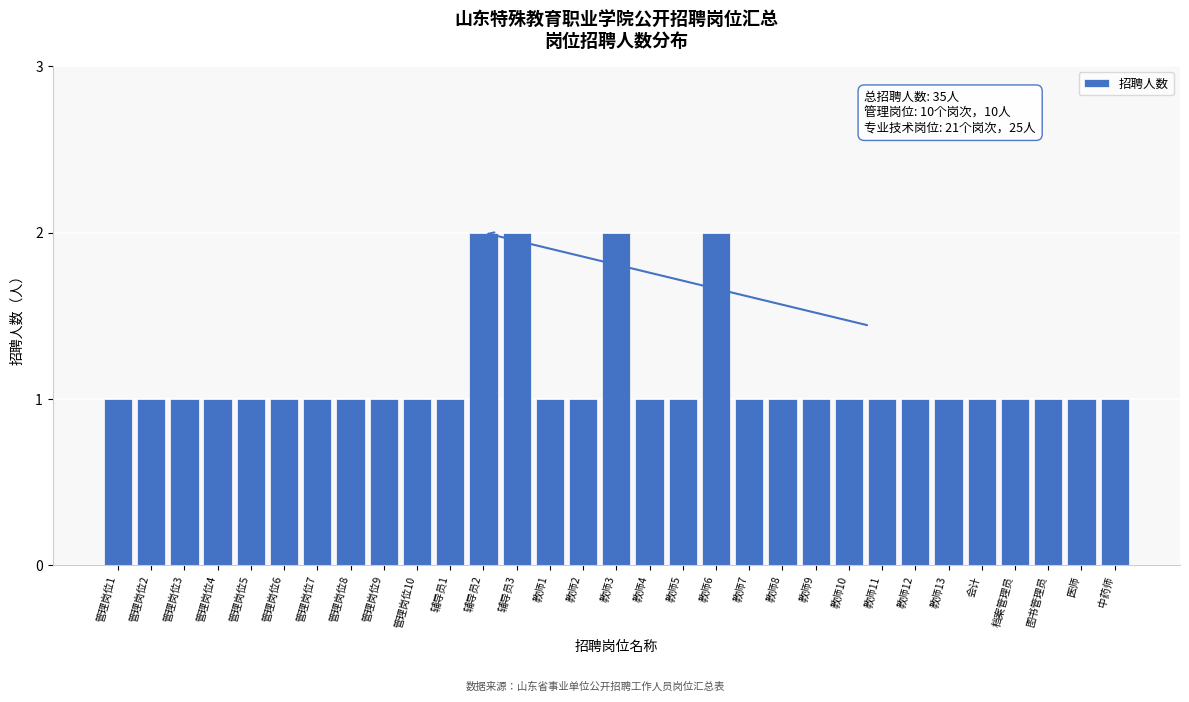

Approximately how many times larger is the value at 管理岗位5 compared to 图书管理员?

1.0